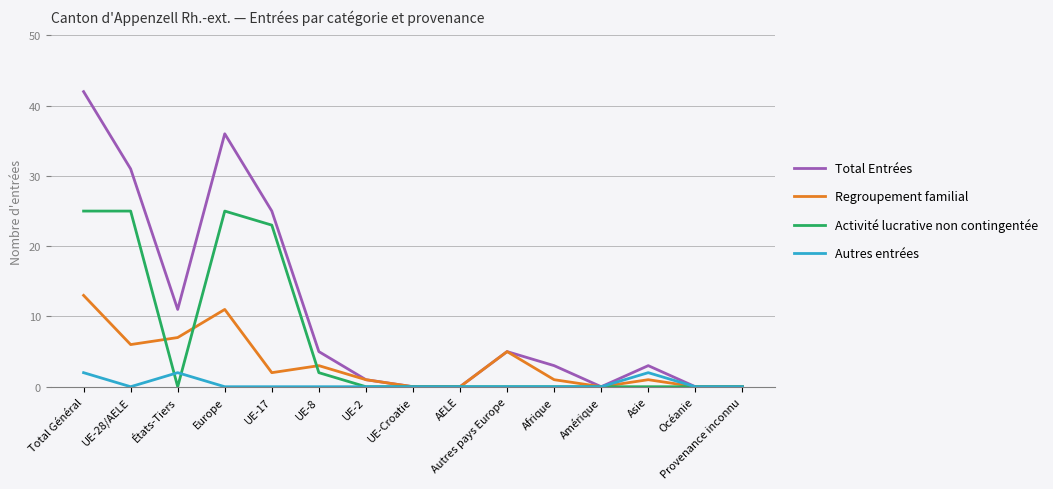

What are all the series names shown in the legend?

Total Entrées, Regroupement familial, Activité lucrative non contingentée, Autres entrées